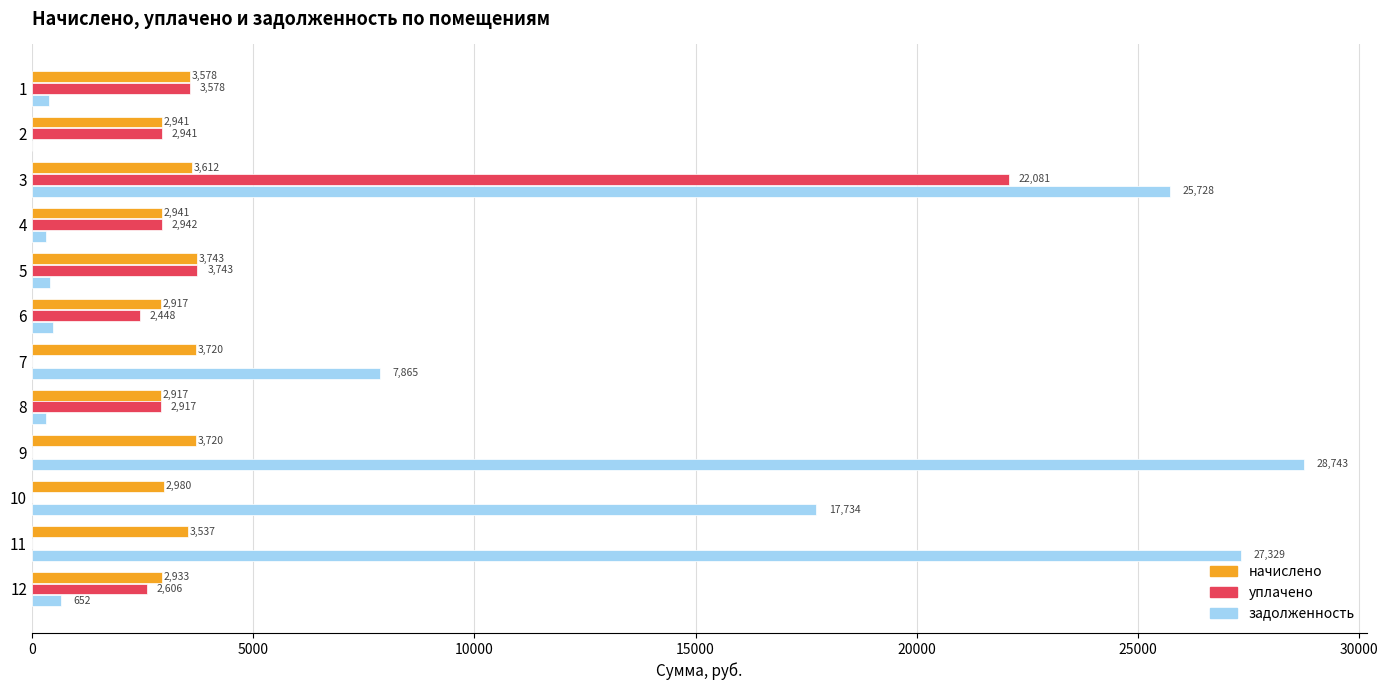

At which label is уплачено closest to 11040?

5